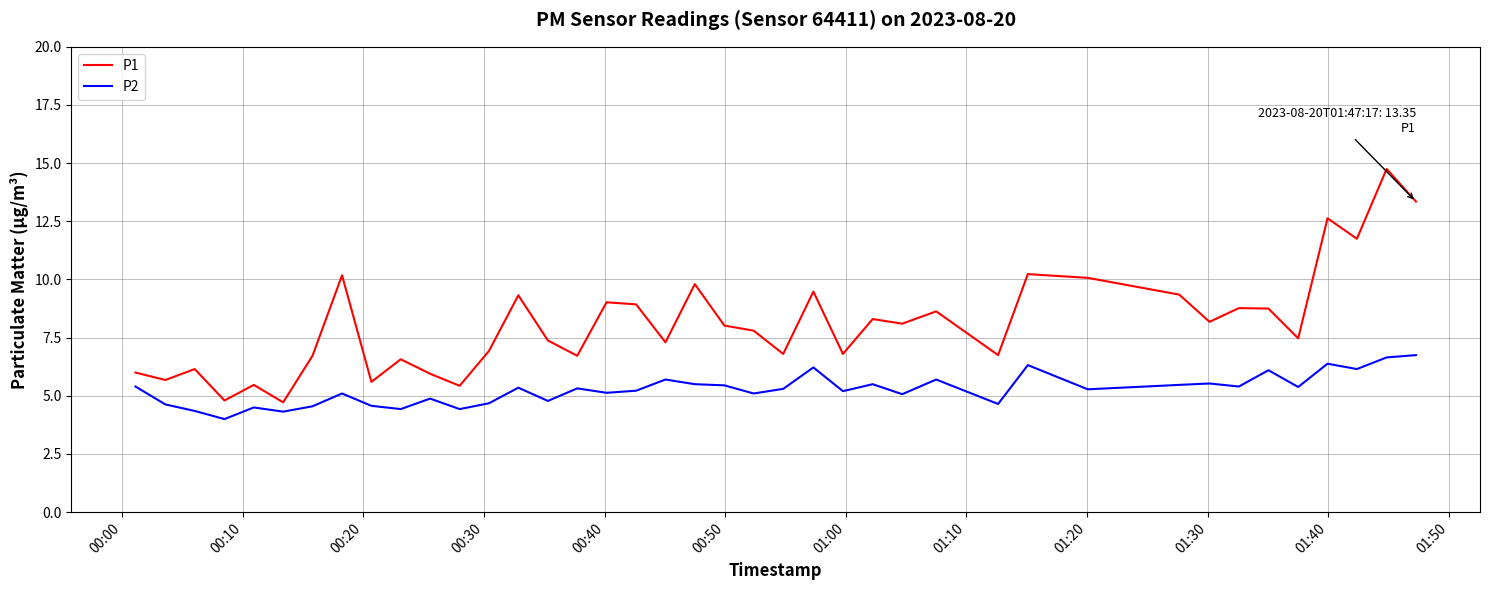

What is the difference between the maximum and minimum values in the P1 series?

10.0